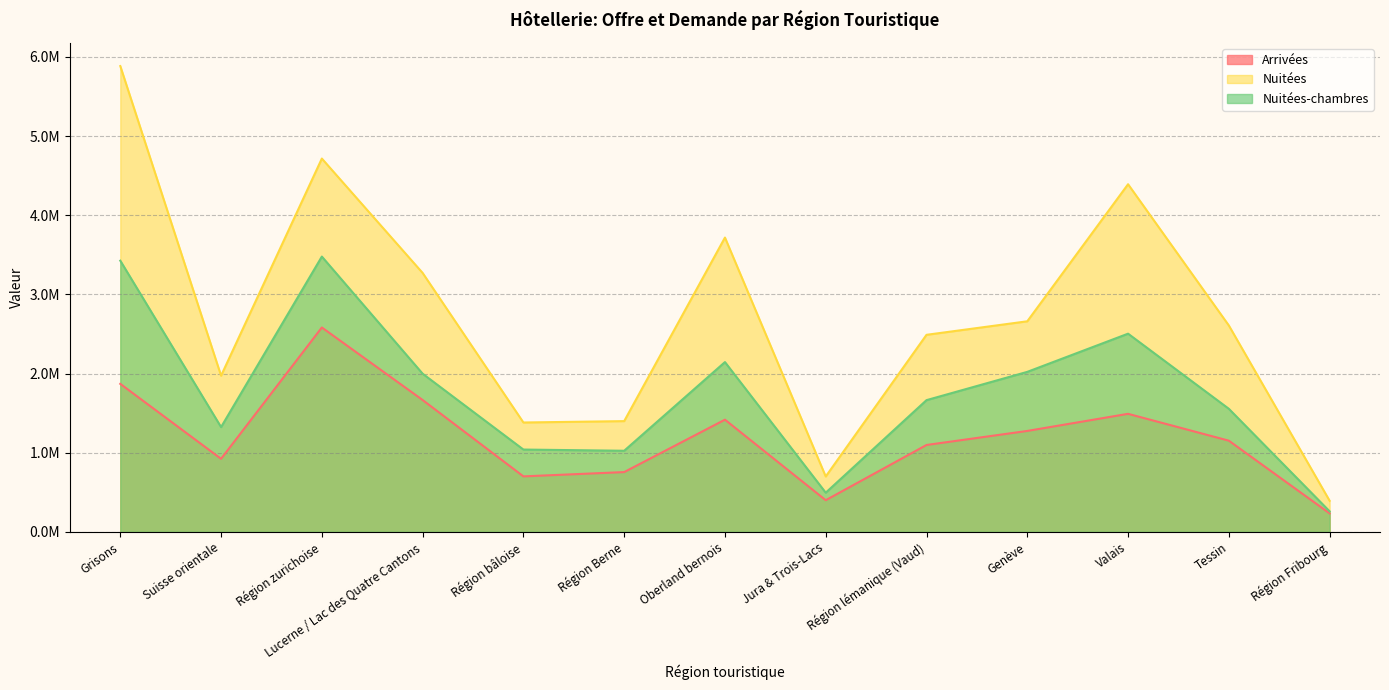

Rank the series by their maximum value, from lowest to highest.

Arrivées, Nuitées-chambres, Nuitées